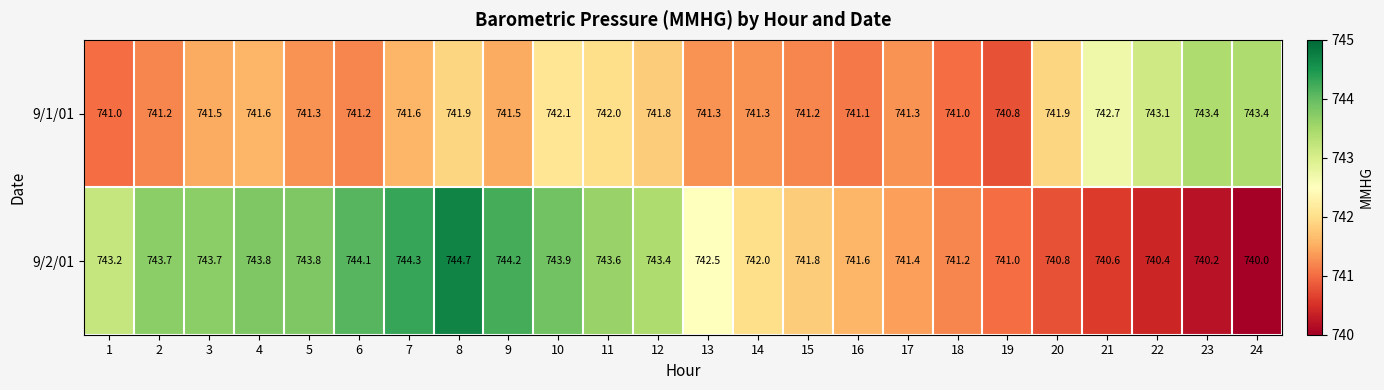

Which series has the widest spread of values?

9/2/01